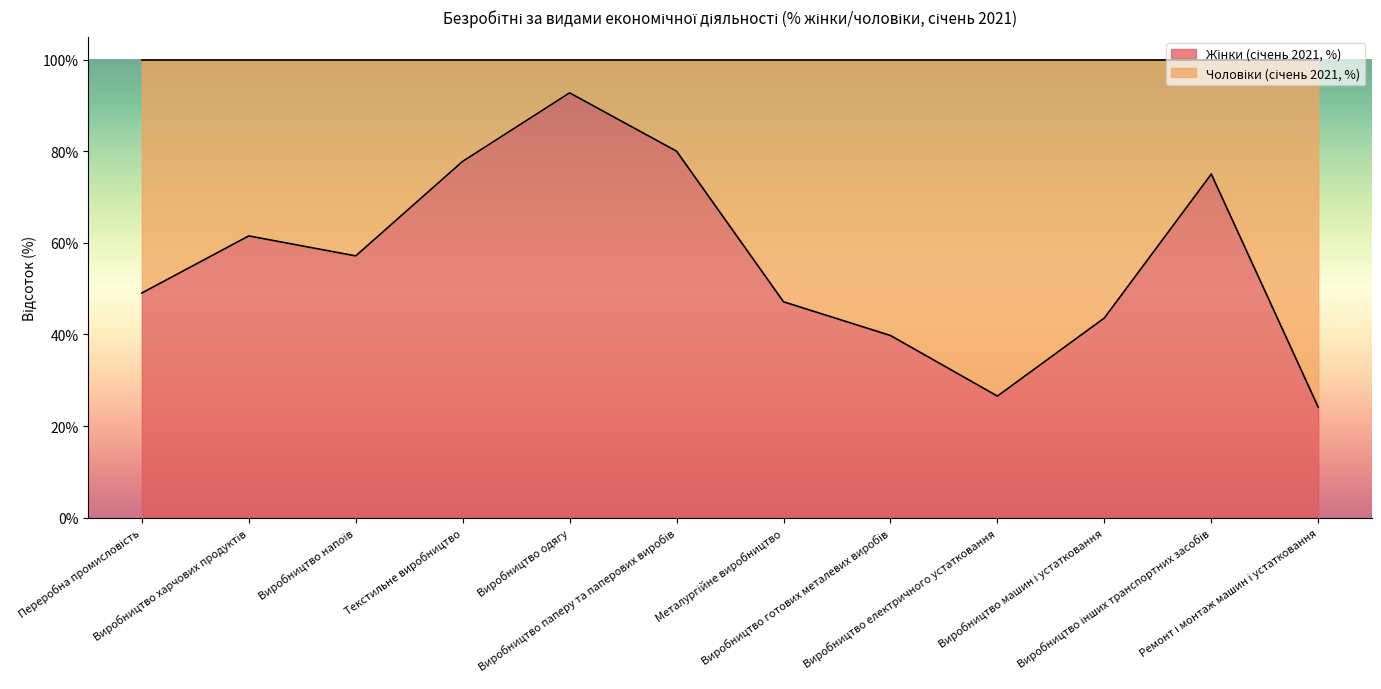

How many points are lower than both their immediate neighbors (excluding endpoints)?

2